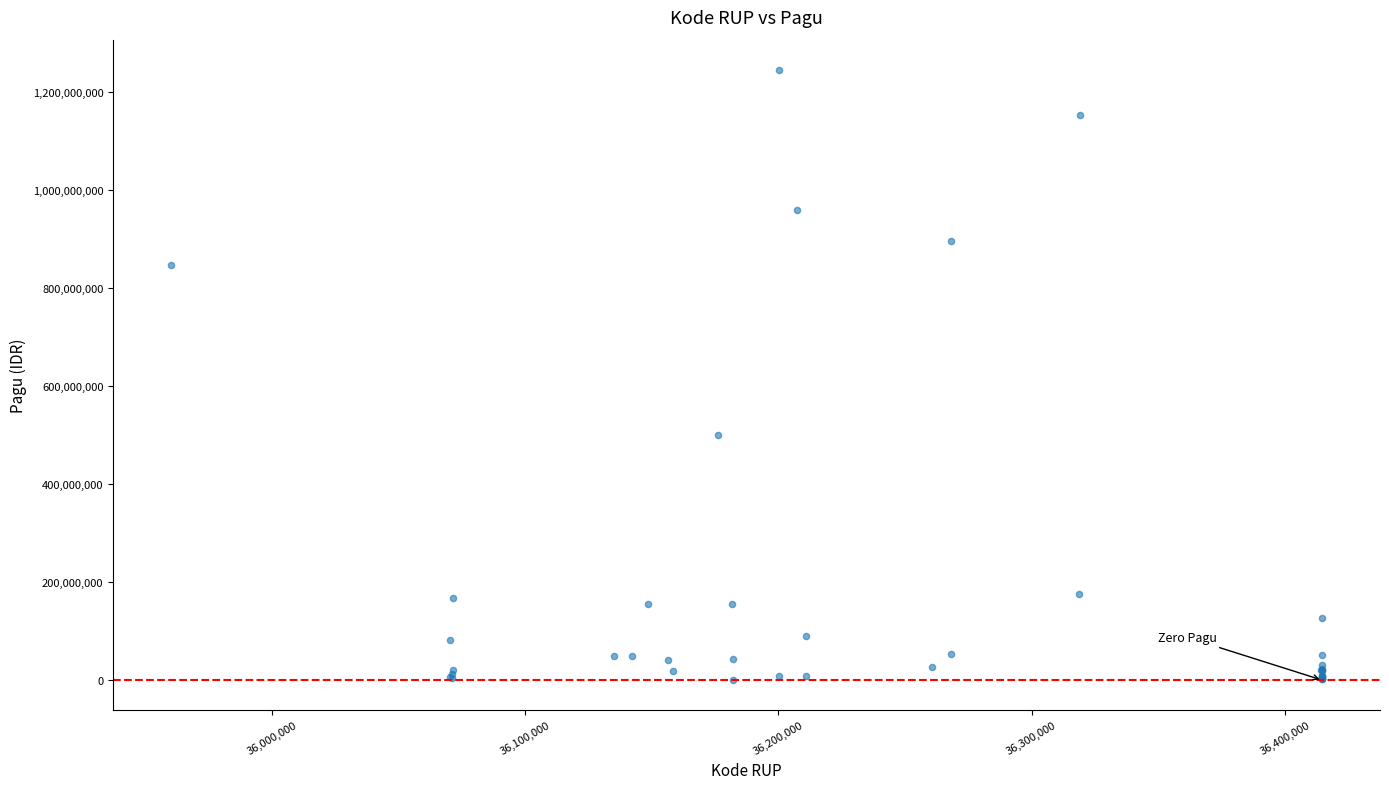

What Y value in the scatter plot is closest to 622840000?

499932000